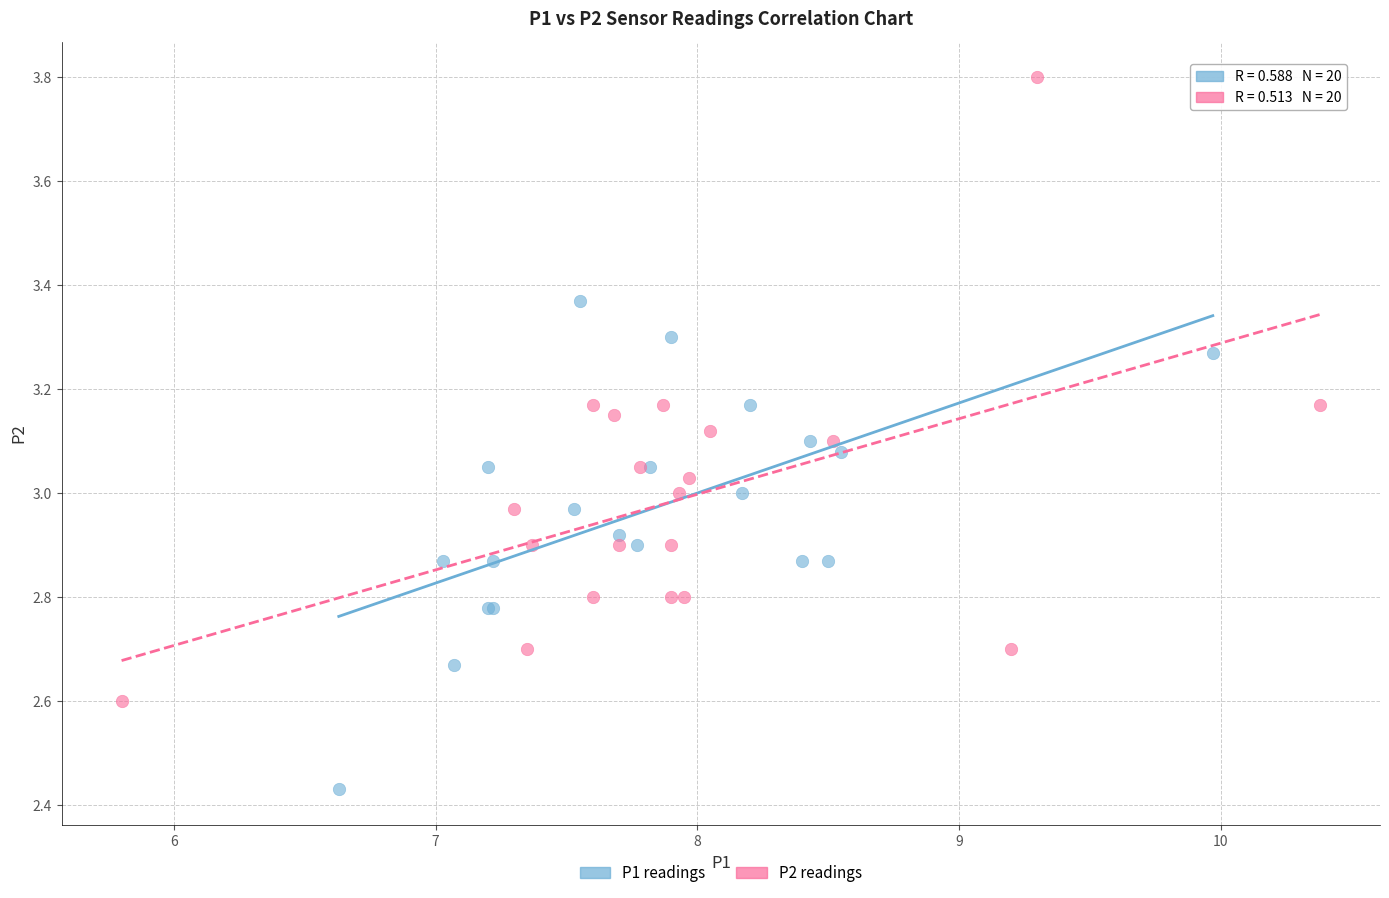

Which series reaches the maximum Y coordinate?

P2 readings